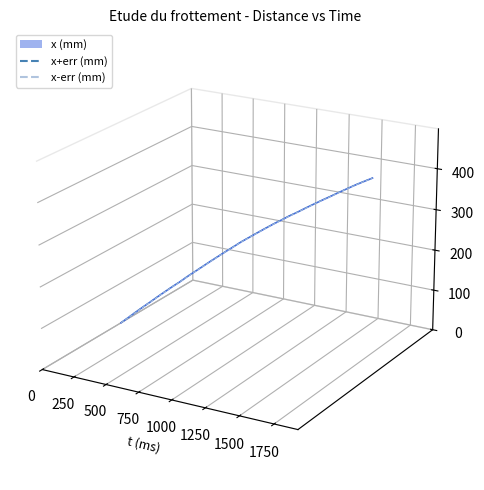

What are all the series names shown in the legend?

x (mm), x+err (mm), x-err (mm)